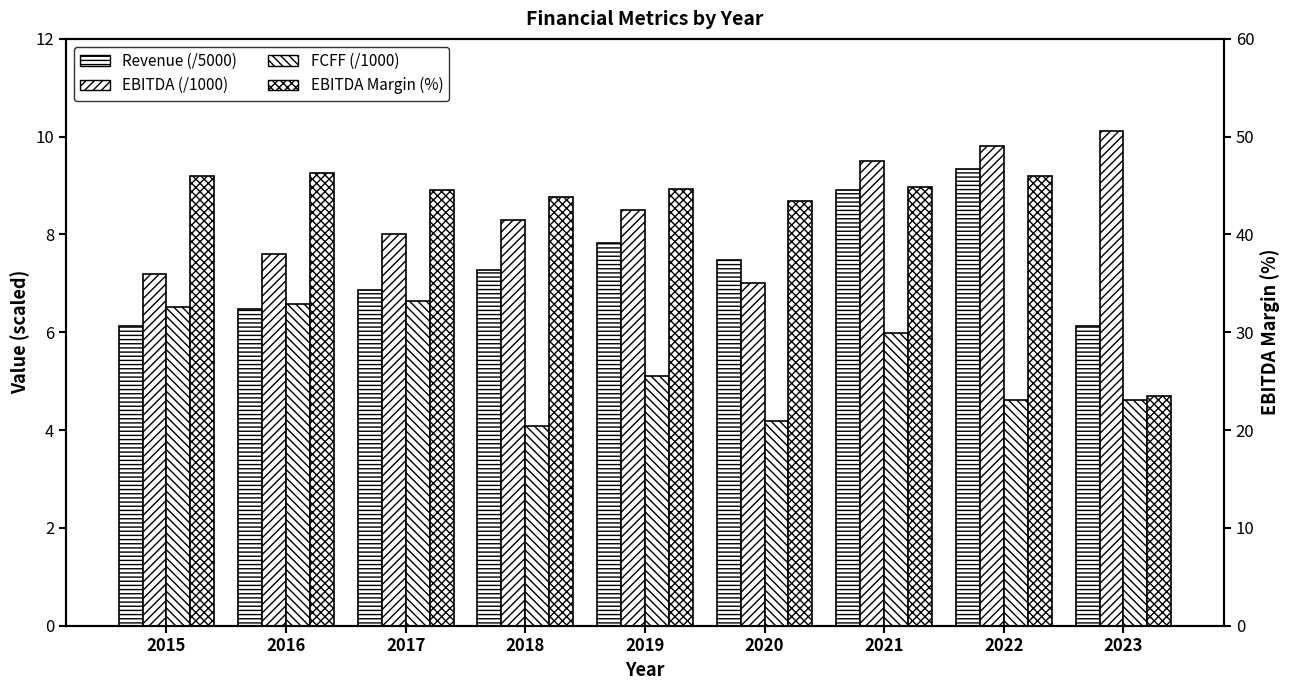

Where does the FCFF (/1000) series first go above 5?

2015